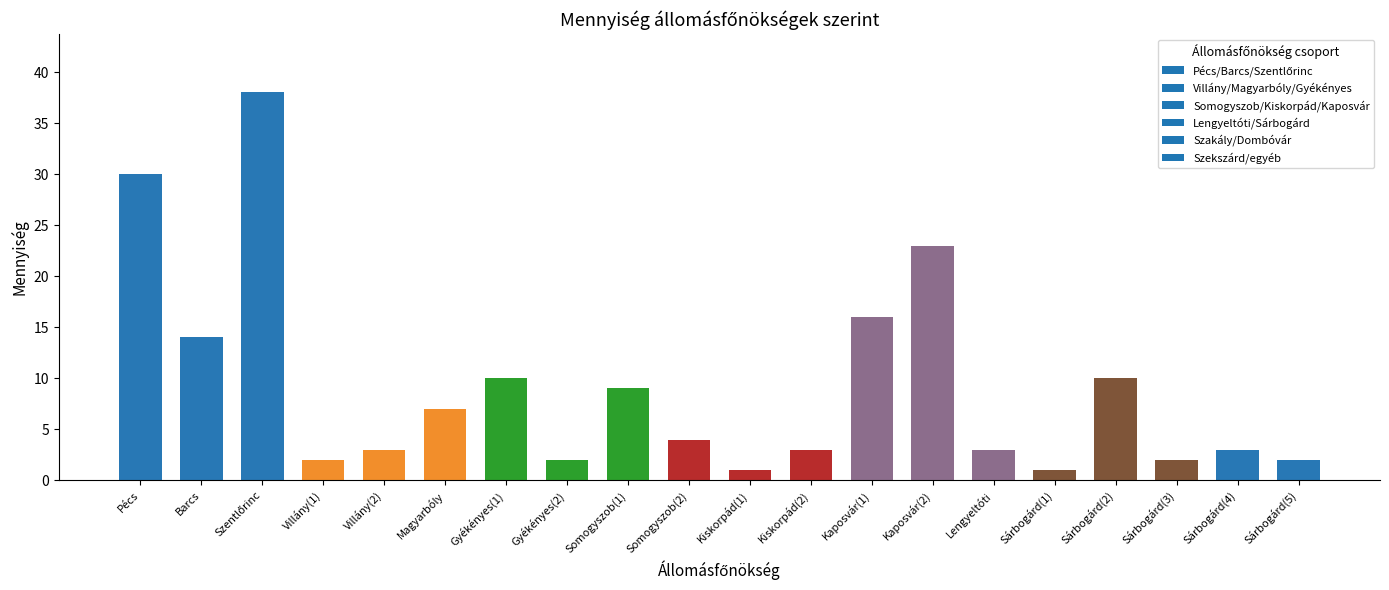

How many data points does each series have?

20